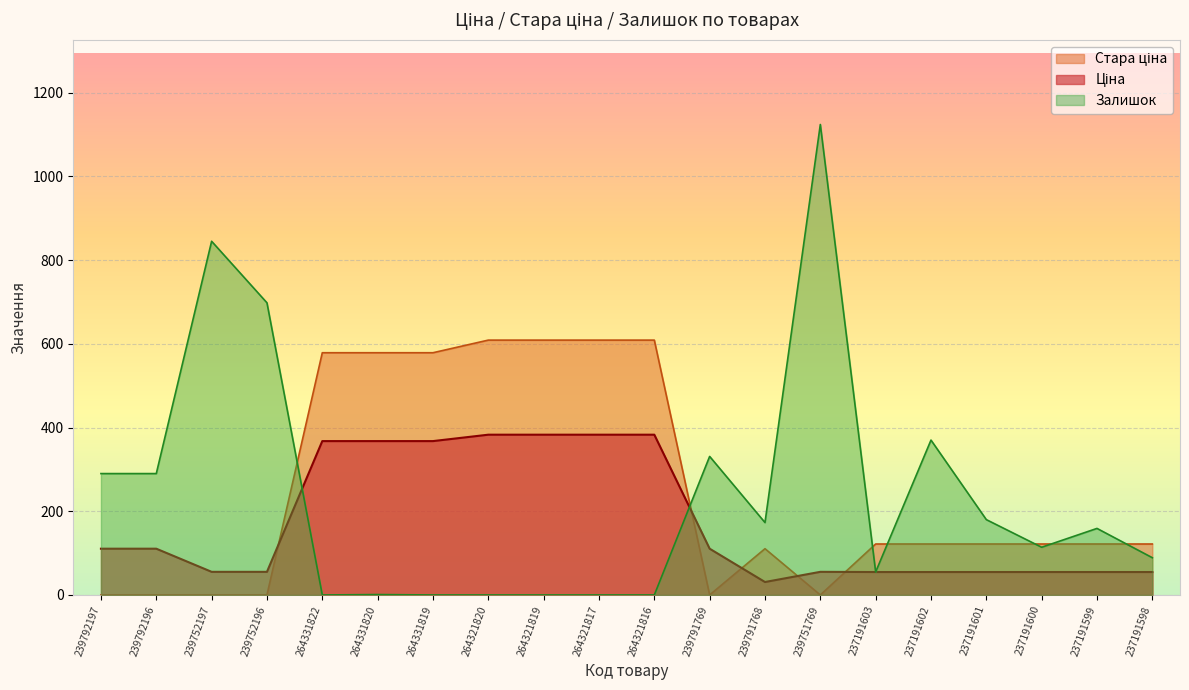

Which series has the largest range (max minus min)?

Залишок